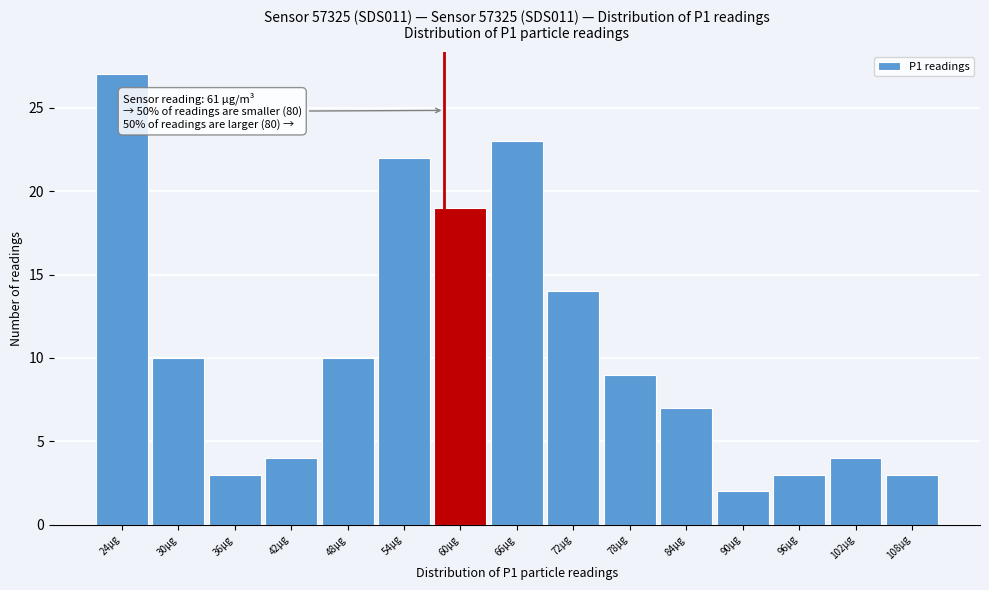

Reading right to left, transcribe all the data shown in this chart.

108µg=3	102µg=4	96µg=3	90µg=2	84µg=7	78µg=9	72µg=14	66µg=23	60µg=19	54µg=22	48µg=10	42µg=4	36µg=3	30µg=10	24µg=27